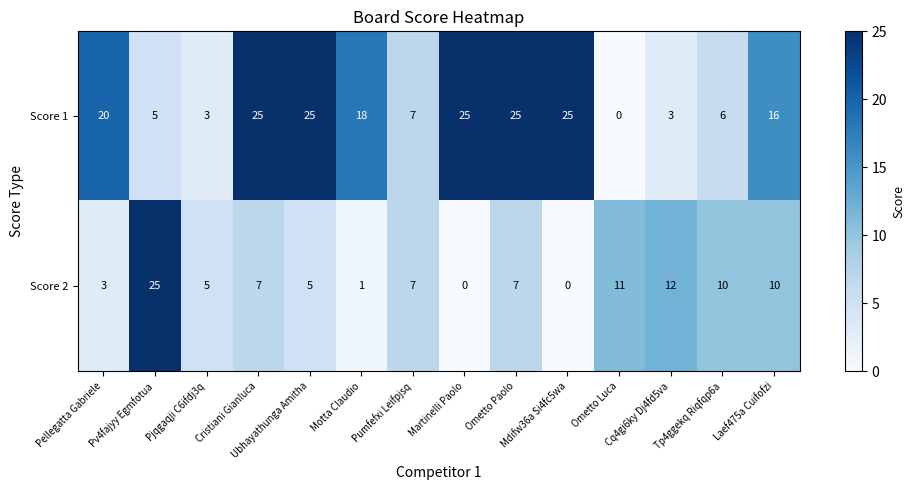

What is the highest value of the Score 2 series?

25